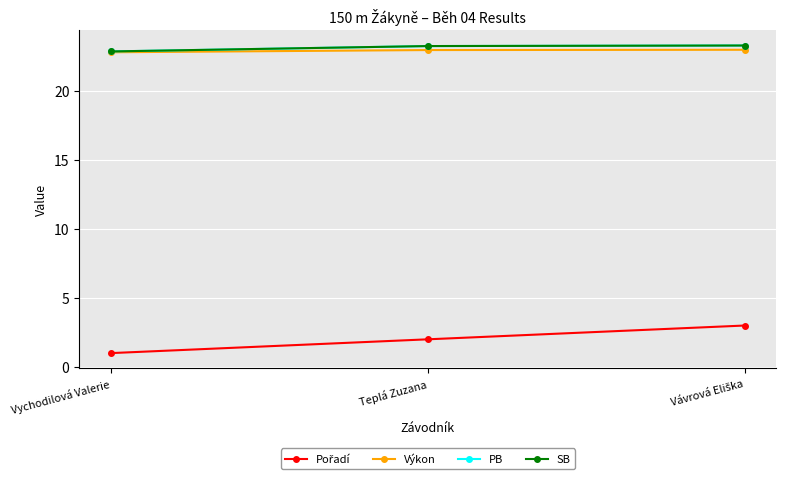

Rank the categories by Pořadí value from lowest to highest.

Vychodilová Valerie, Teplá Zuzana, Vávrová Eliška